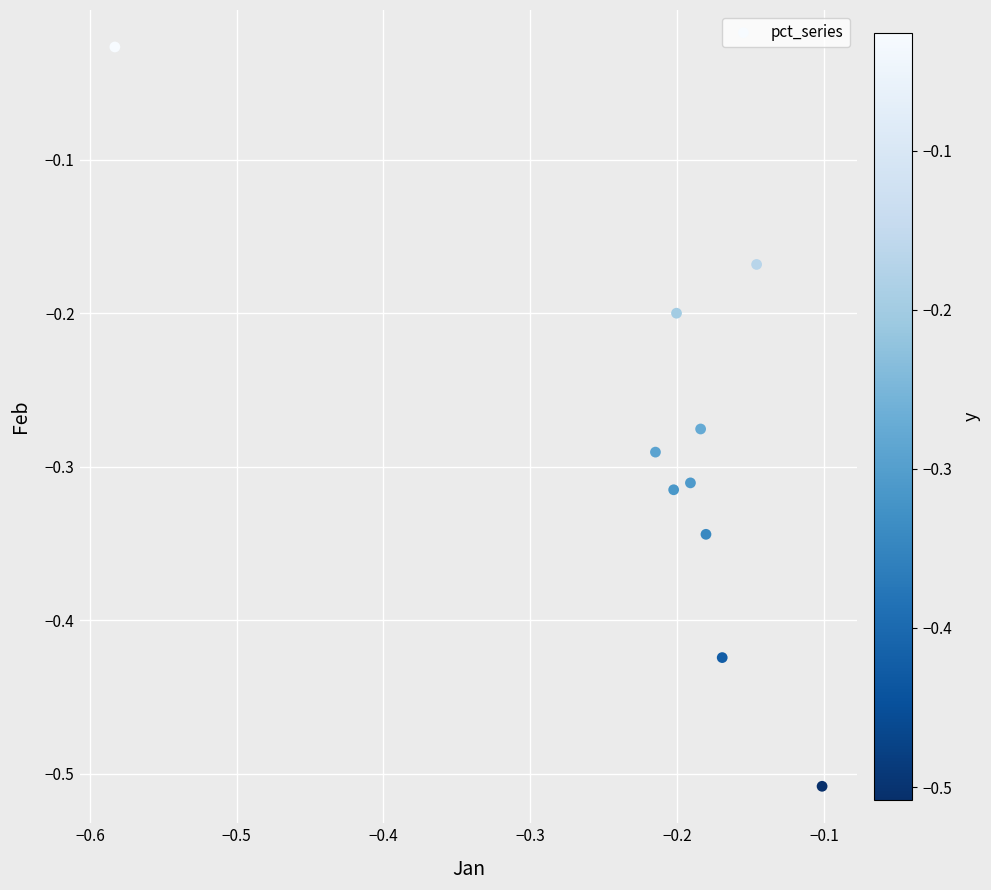

What is the range of X values (max minus min)?

0.5